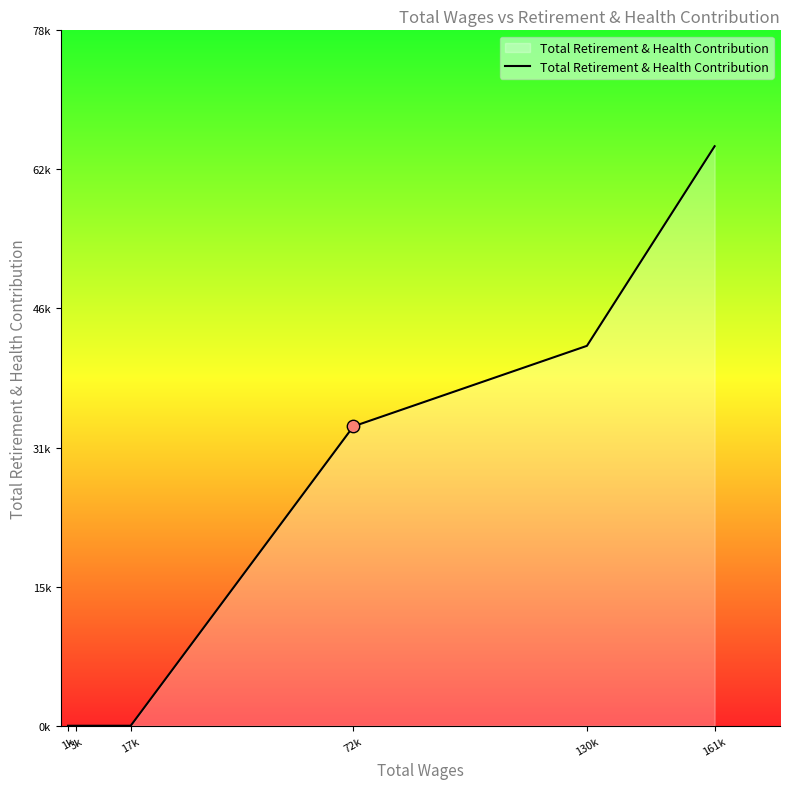

What is the change in value from 17k to 130k?

+42667